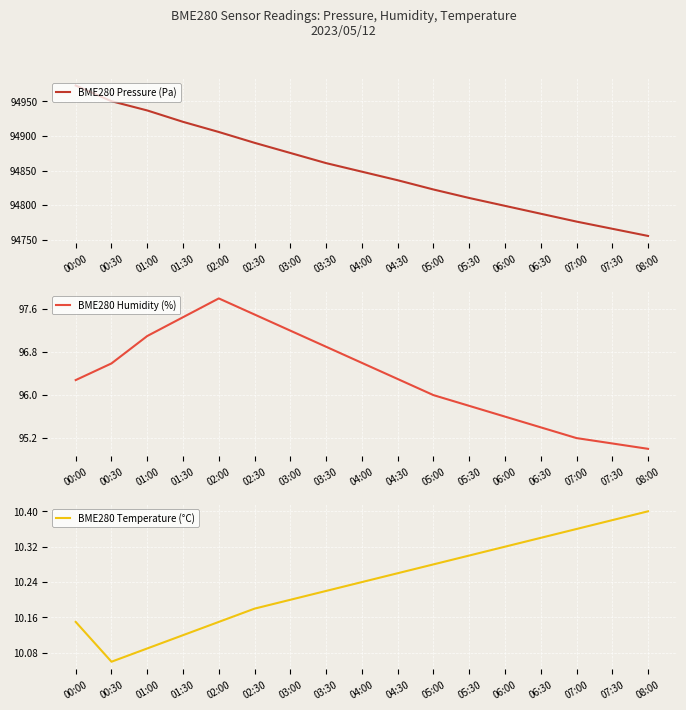

Reading left to right, extract all data points from this chart.

BME280 Pressure (Pa): 00:00=94973.1	00:30=94950.4	01:00=94937.0	01:30=94920.5	02:00=94905.8	02:30=94890.1	03:00=94875.4	03:30=94860.7	04:00=94848.3	04:30=94835.9	05:00=94822.5	05:30=94810.2	06:00=94798.8	06:30=94787.4	07:00=94776.0	07:30=94765.6	08:00=94755.2
BME280 Humidity (%): 00:00=96.3	00:30=96.6	01:00=97.1	01:30=97.5	02:00=97.8	02:30=97.5	03:00=97.2	03:30=96.9	04:00=96.6	04:30=96.3	05:00=96.0	05:30=95.8	06:00=95.6	06:30=95.4	07:00=95.2	07:30=95.1	08:00=95.0
BME280 Temperature (°C): 00:00=10.2	00:30=10.1	01:00=10.1	01:30=10.1	02:00=10.2	02:30=10.2	03:00=10.2	03:30=10.2	04:00=10.2	04:30=10.3	05:00=10.3	05:30=10.3	06:00=10.3	06:30=10.3	07:00=10.4	07:30=10.4	08:00=10.4